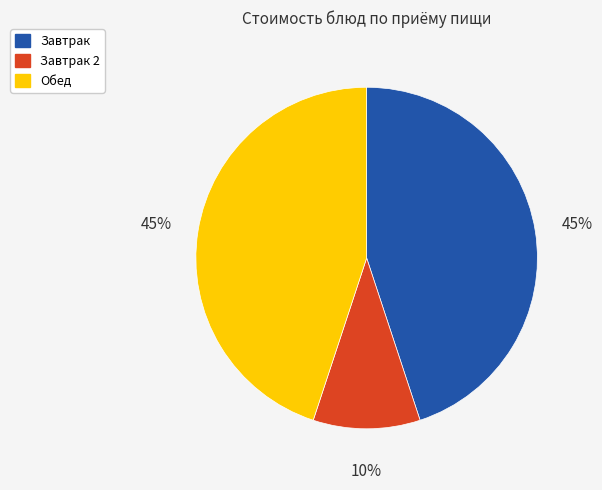

Is there a majority slice in this chart?

No